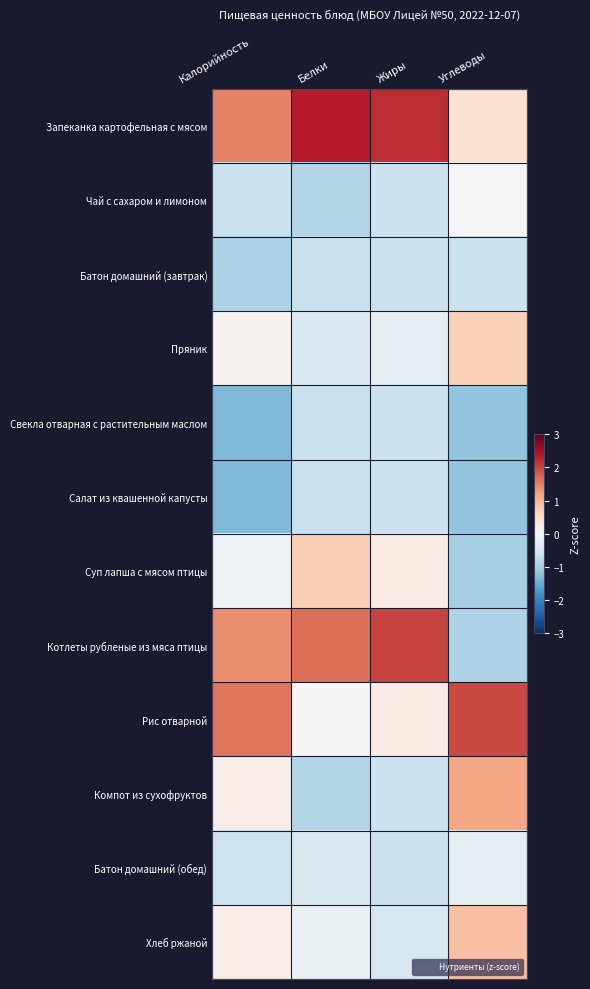

How many distinct data groups are displayed?

12